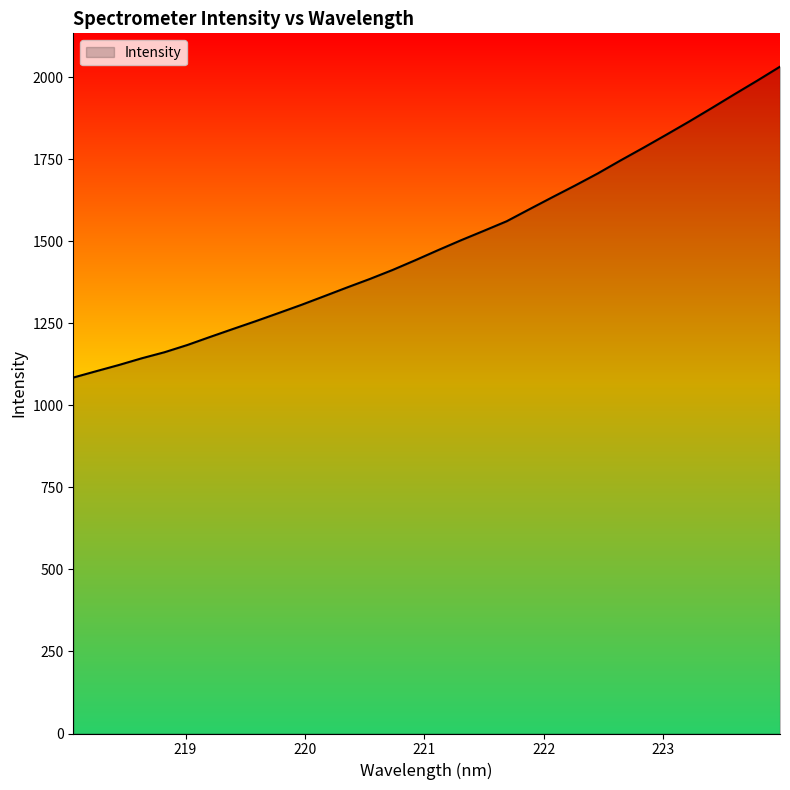

How many distinct data groups are displayed?

1